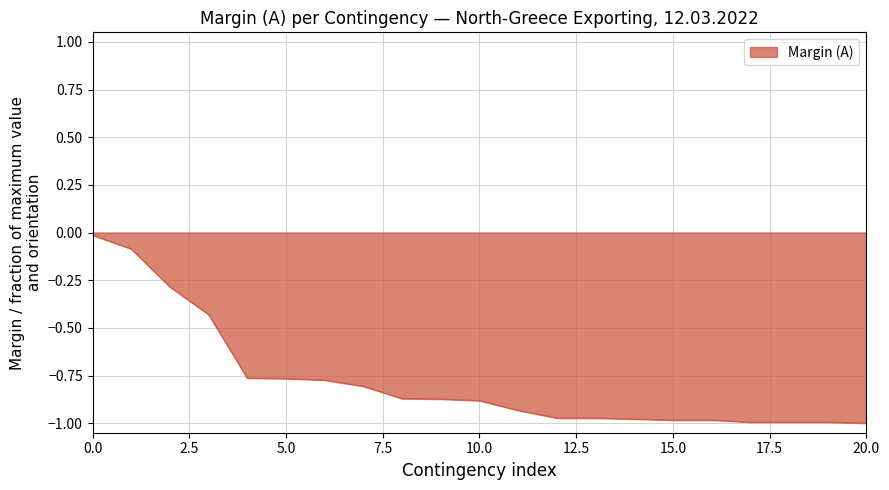

What is the difference between the maximum and minimum values?

1.0